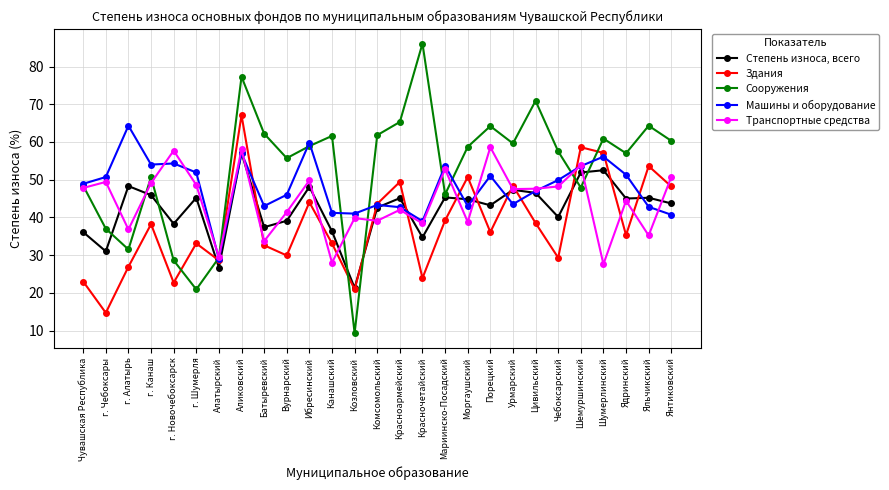

How many interior local peaks does the Сооружения series have?

8